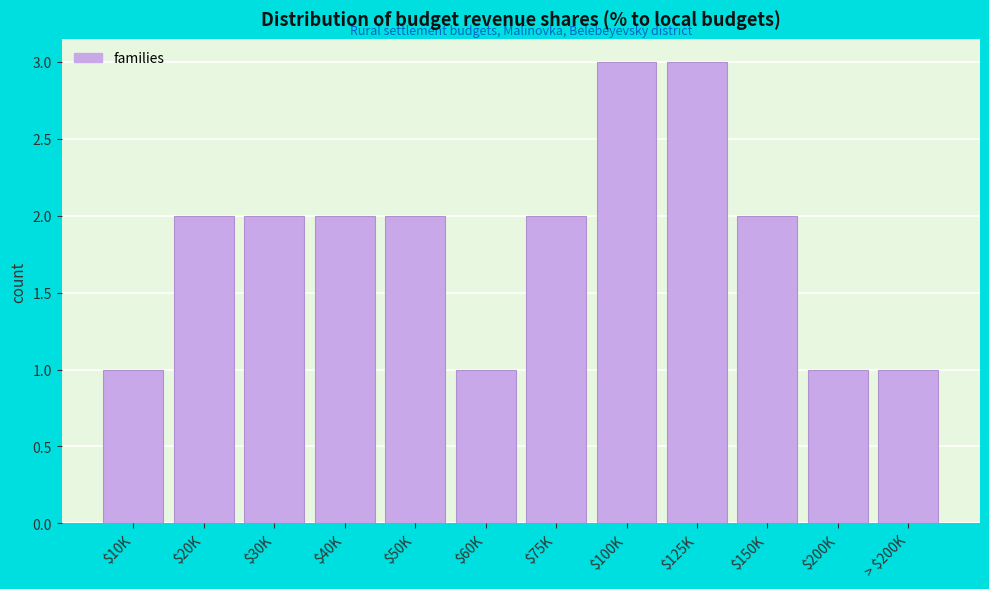

What is the value of the 6th bar from the left?

1